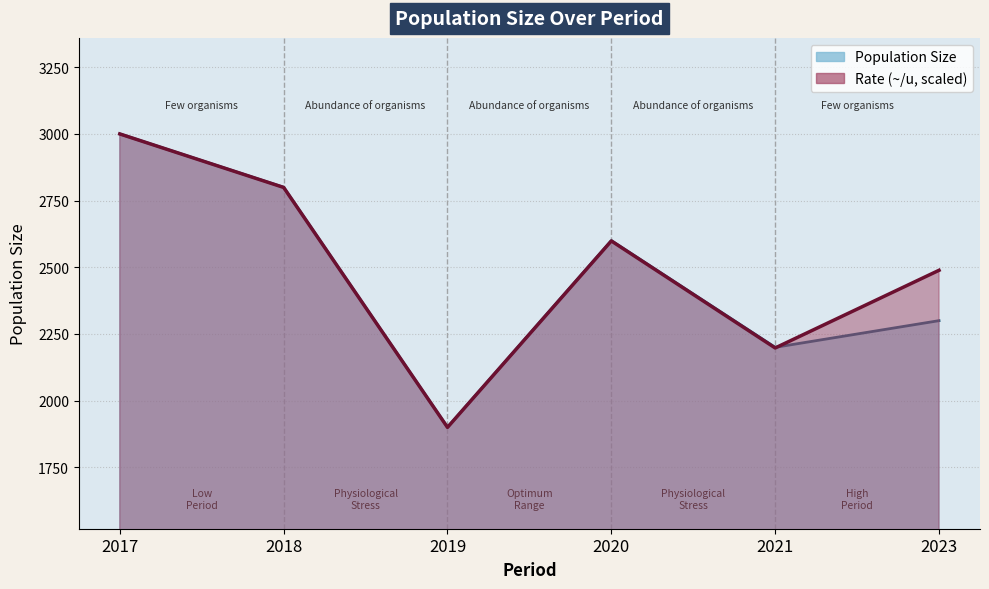

What is the sum of the p_value values at 2019 and 2020?

4500.0